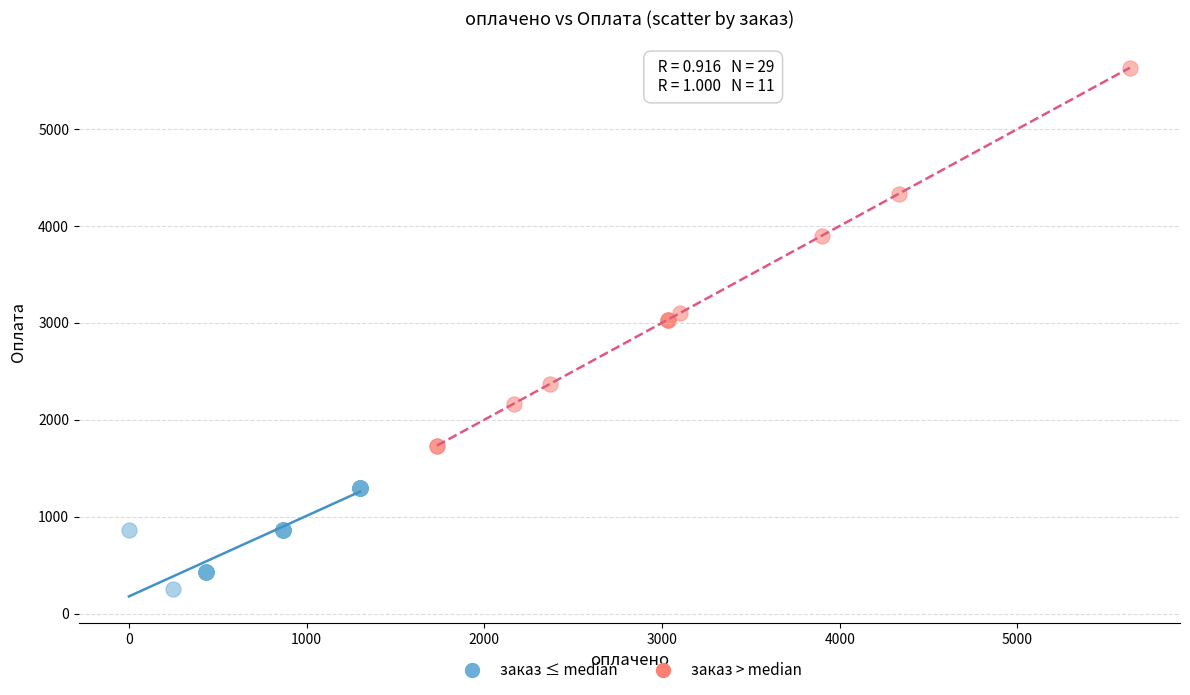

Which series has the largest Y range (max minus min)?

заказ > median